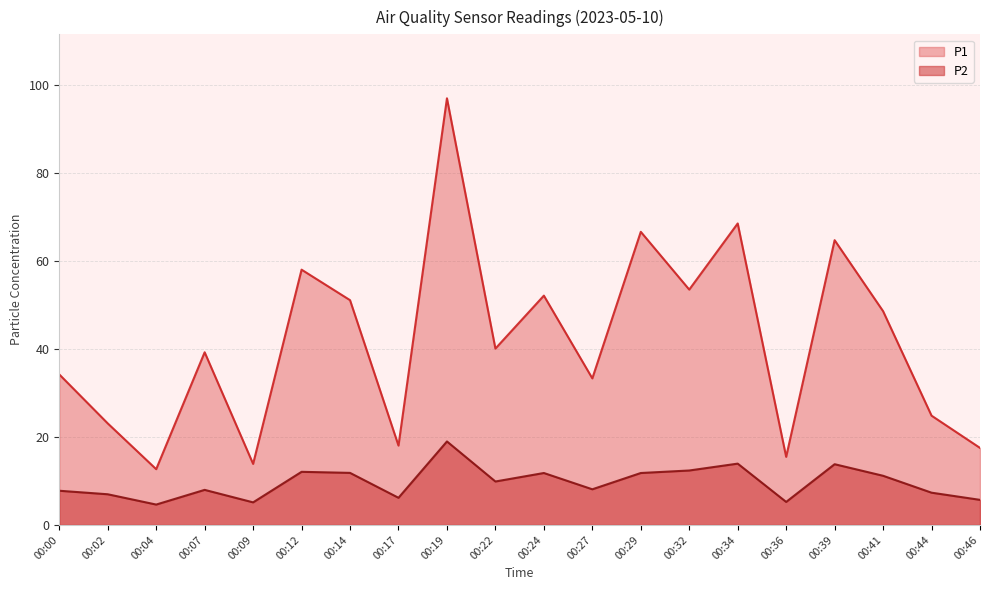

Read the P1 value at 00:04.

12.7